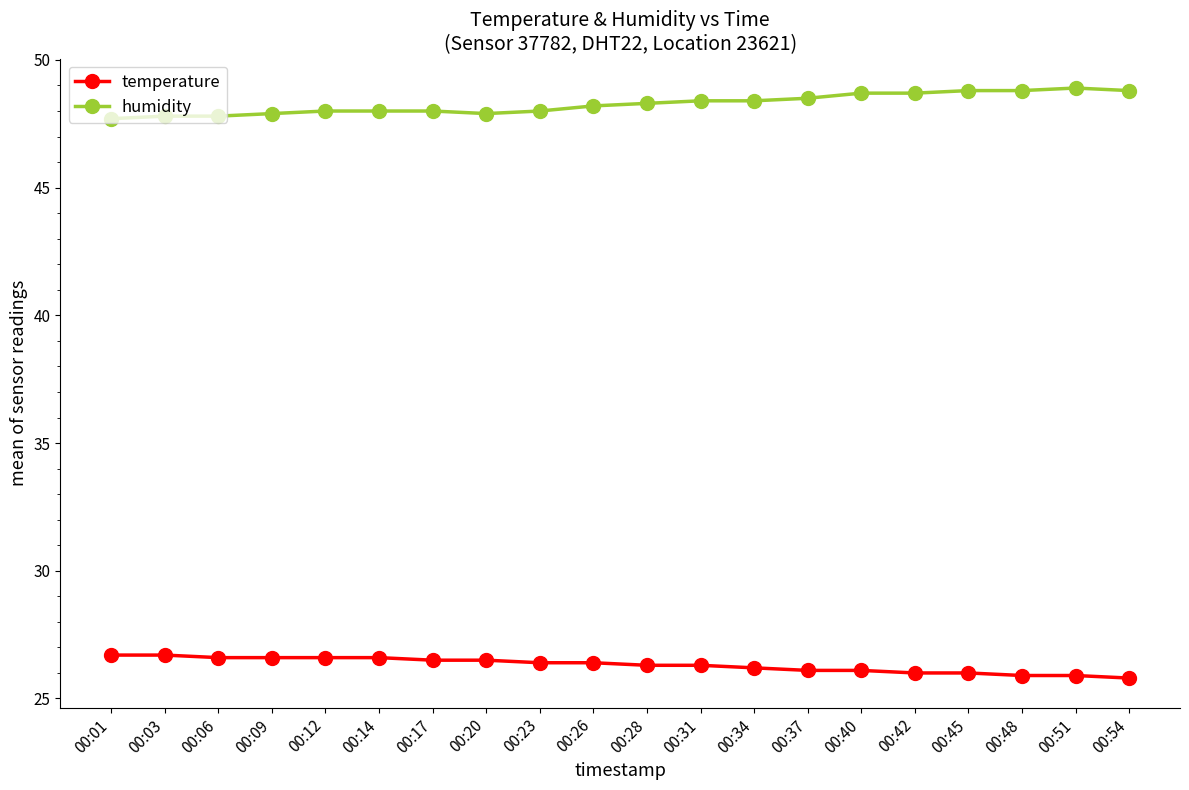

What is the difference between the highest and lowest values at 00:12?

21.4